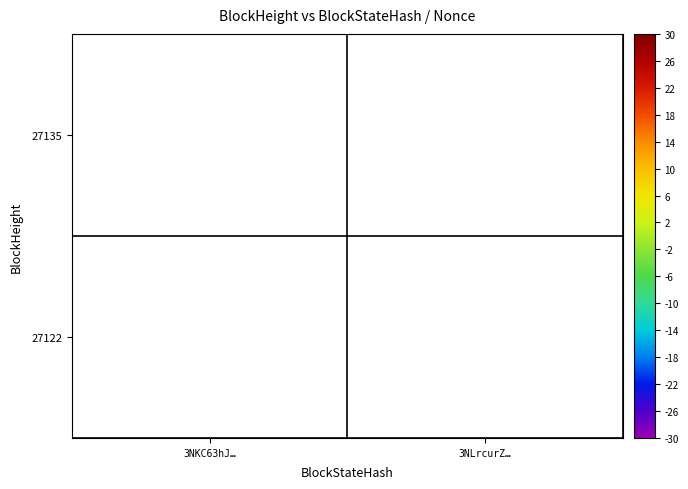

Is it true that 27122 equals 2499.7 at 3NLrcurZ…?

False